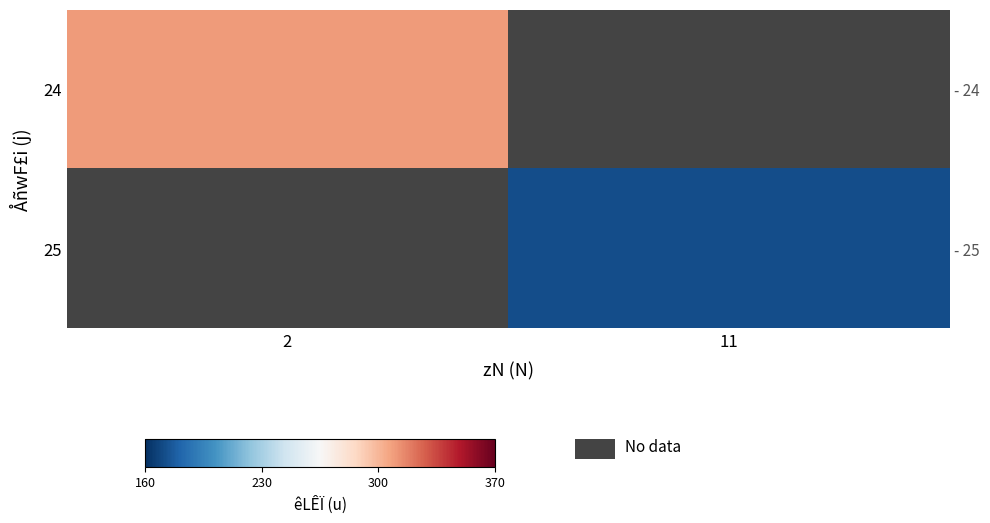

At which label is 24 closest to 310?

2